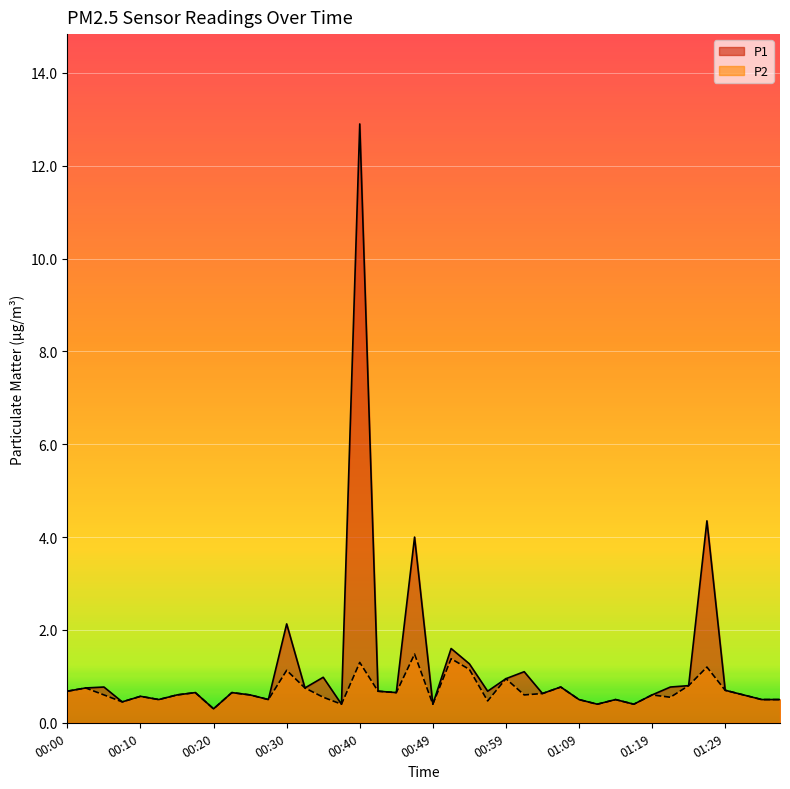

Does the chart display data point markers on the line(s)?

No